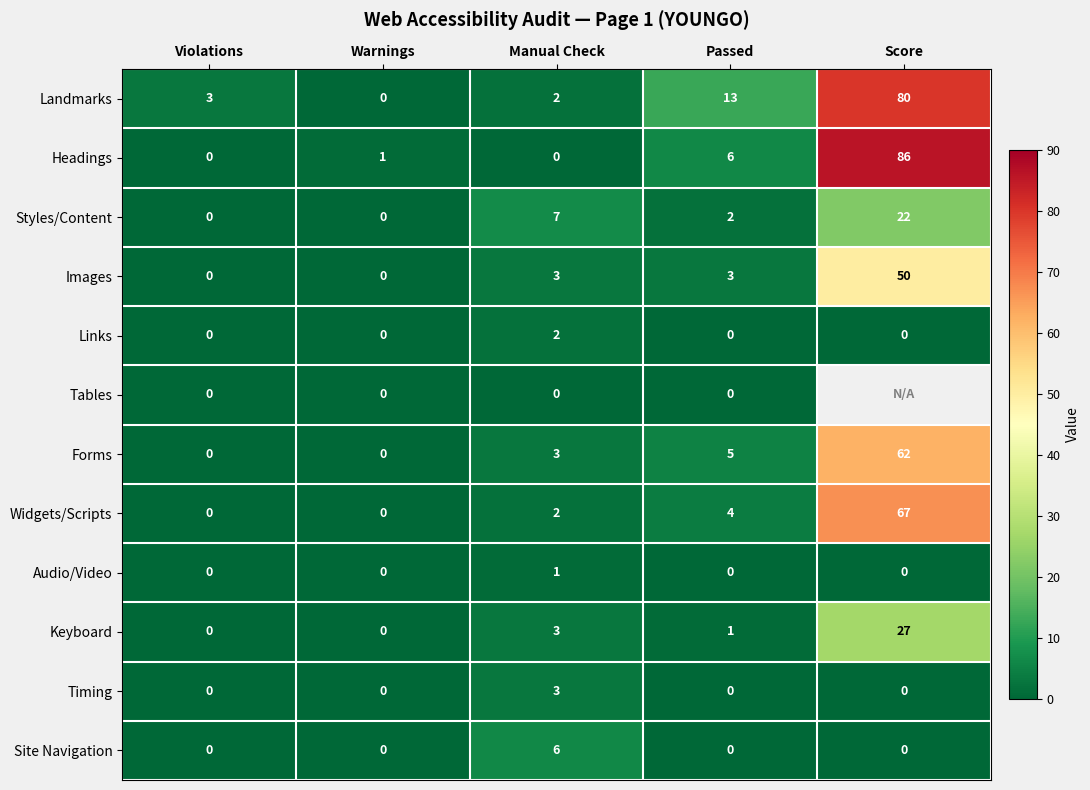

Count the number of data series in this chart.

12